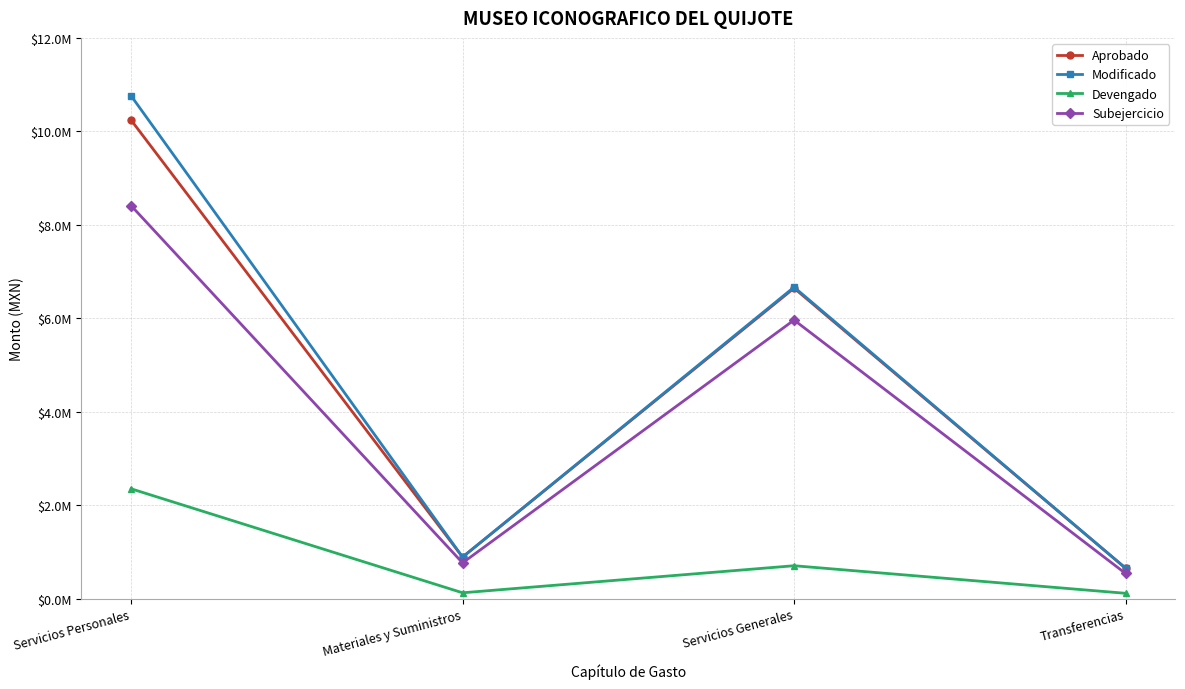

Reading left to right, extract all data points from this chart.

Aprobado: 10241502.1	889219.7	6643738.7	651400.0
Modificado: 10761380.4	889219.7	6665536.7	651400.0
Devengado: 2350591.0	124624.5	703763.4	113598.8
Subejercicio: 8410789.4	764595.2	5961773.3	537801.2